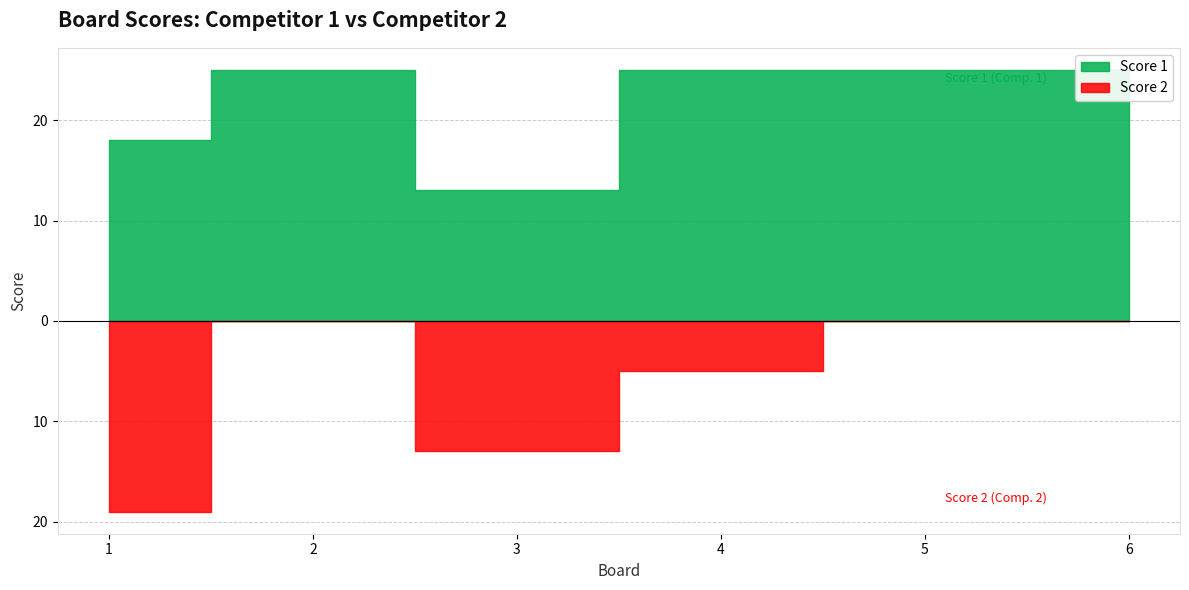

How many interior local peaks does the Score 1 series have?

1